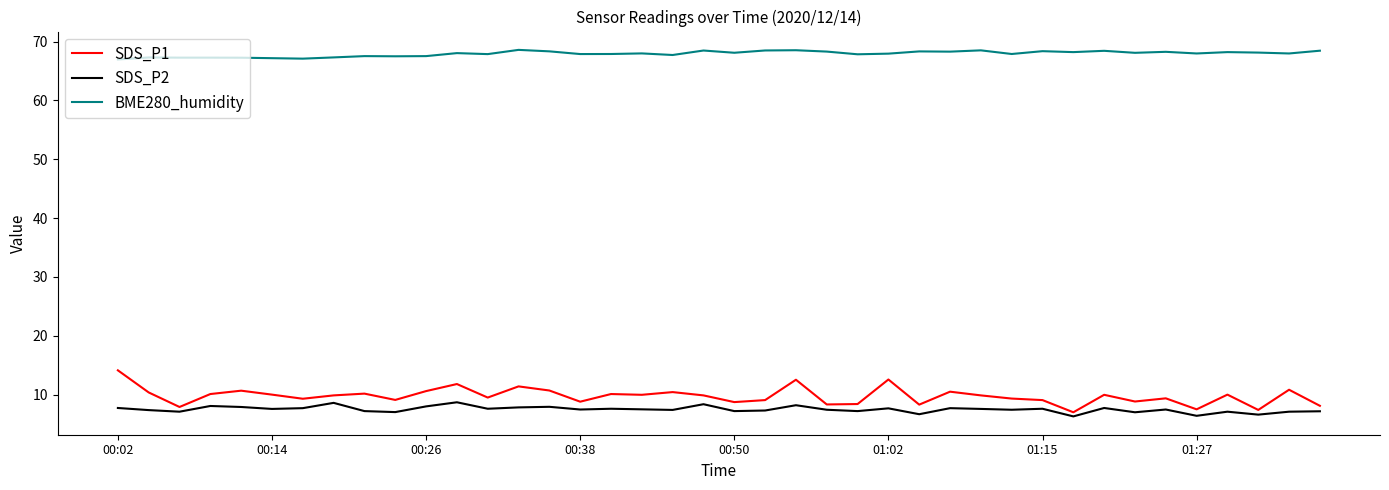

What is the maximum value shown in the chart?

68.6